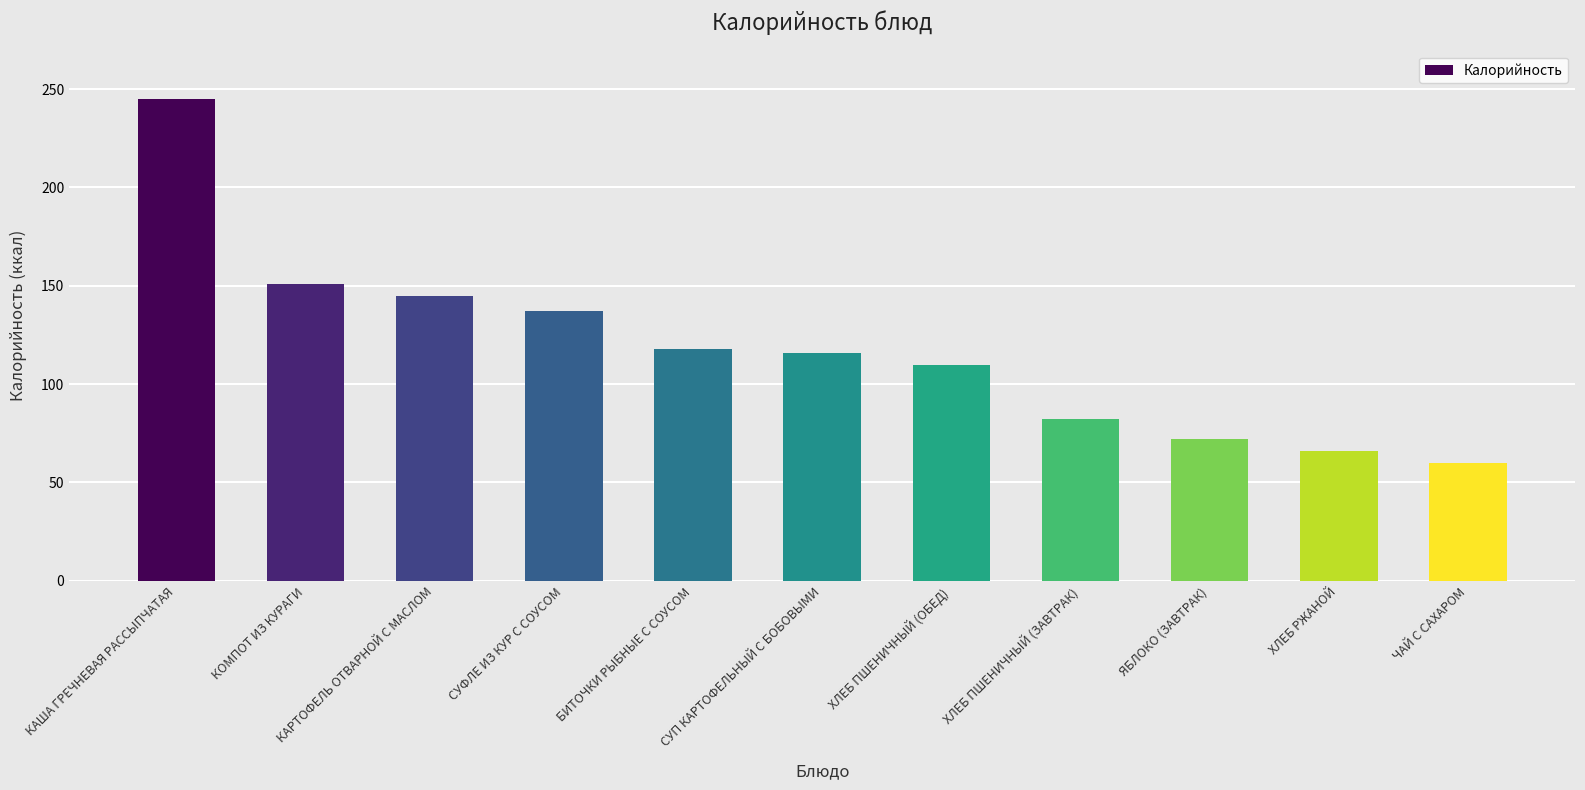

What is the change in value from КАША ГРЕЧНЕВАЯ РАССЫПЧАТАЯ to СУФЛЕ ИЗ КУР С СОУСОМ?

-107.8